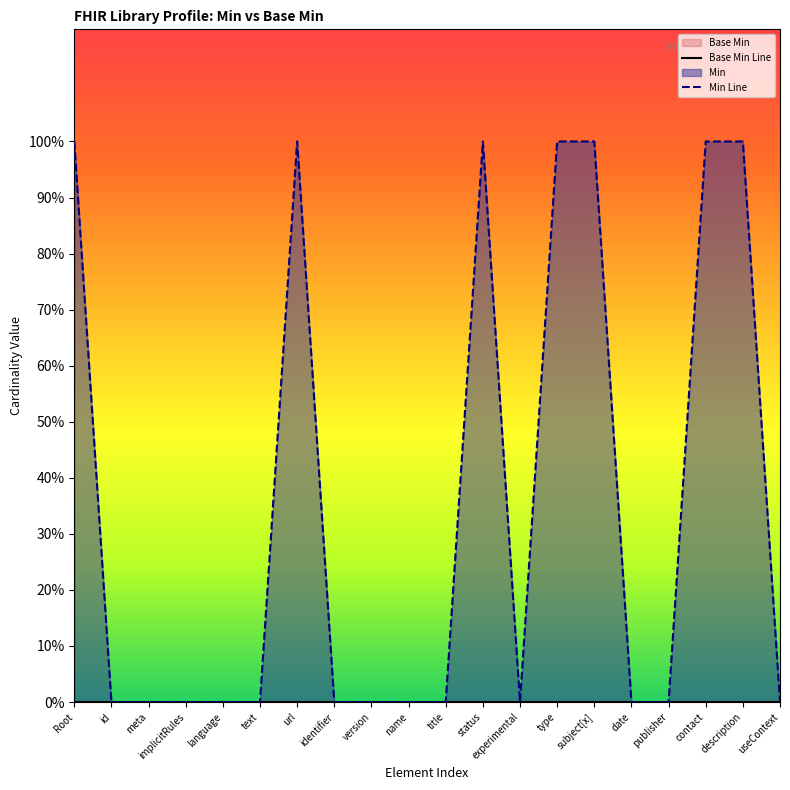

True or false: Min Line has a value of 0 at id.

True